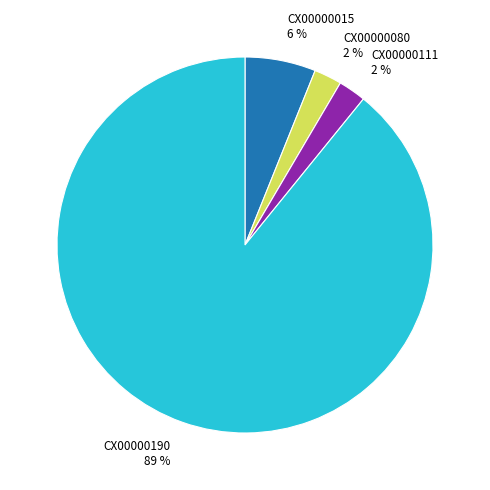

Count the number of slices in the pie.

4